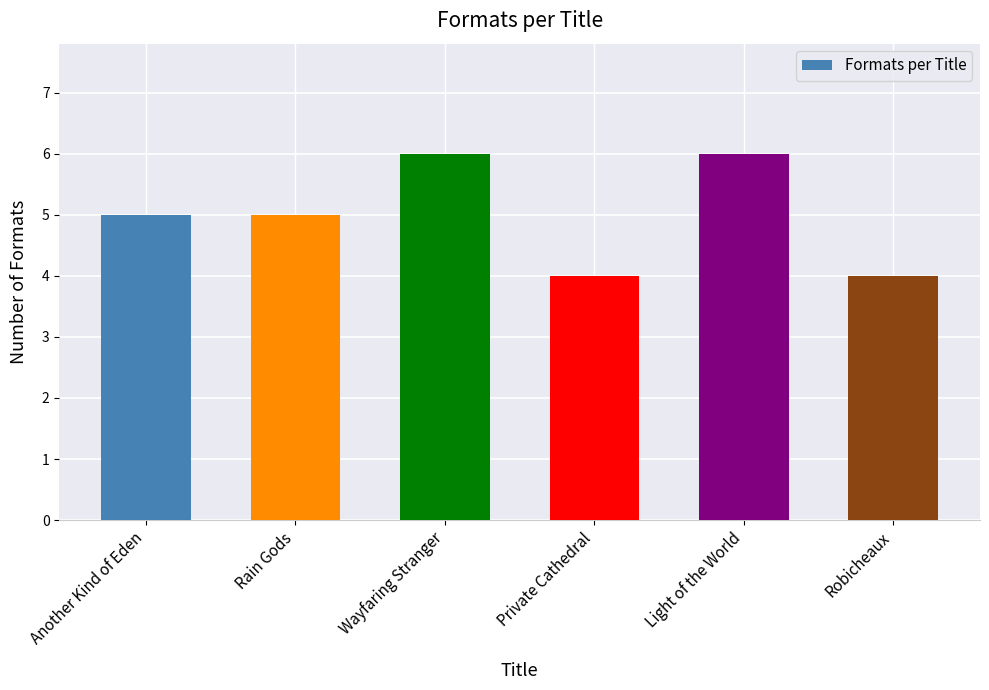

What position from the left is Wayfaring Stranger?

3